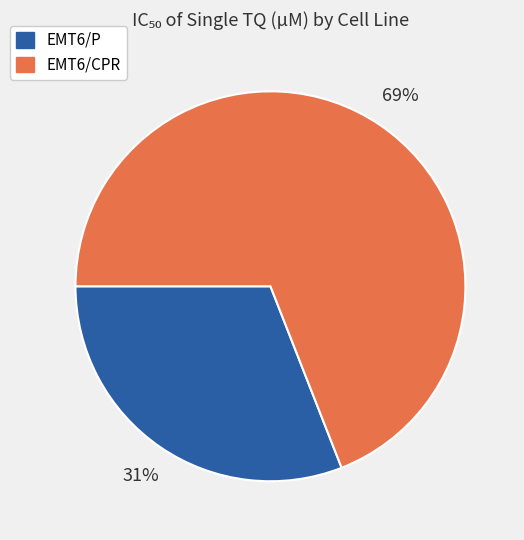

How many slices are in this pie chart?

2